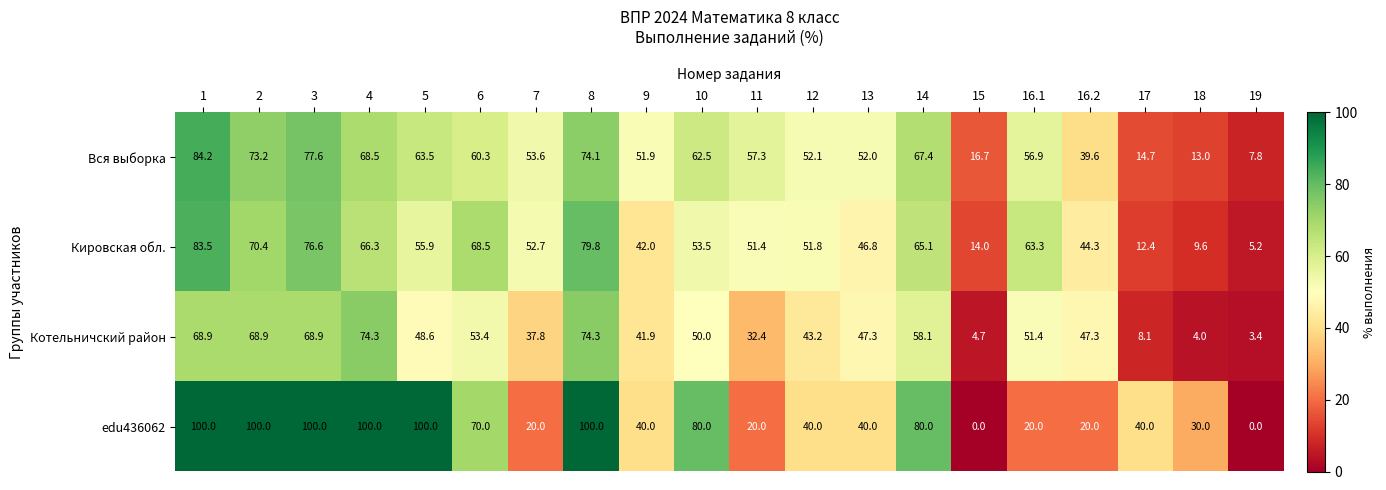

What is the greatest value displayed?

100.0